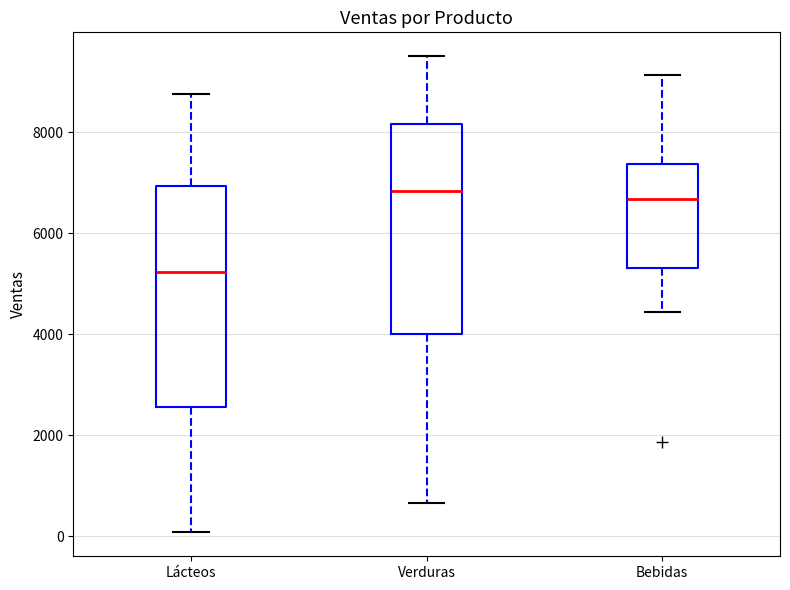

Which box has the lowest median line?

Lácteos